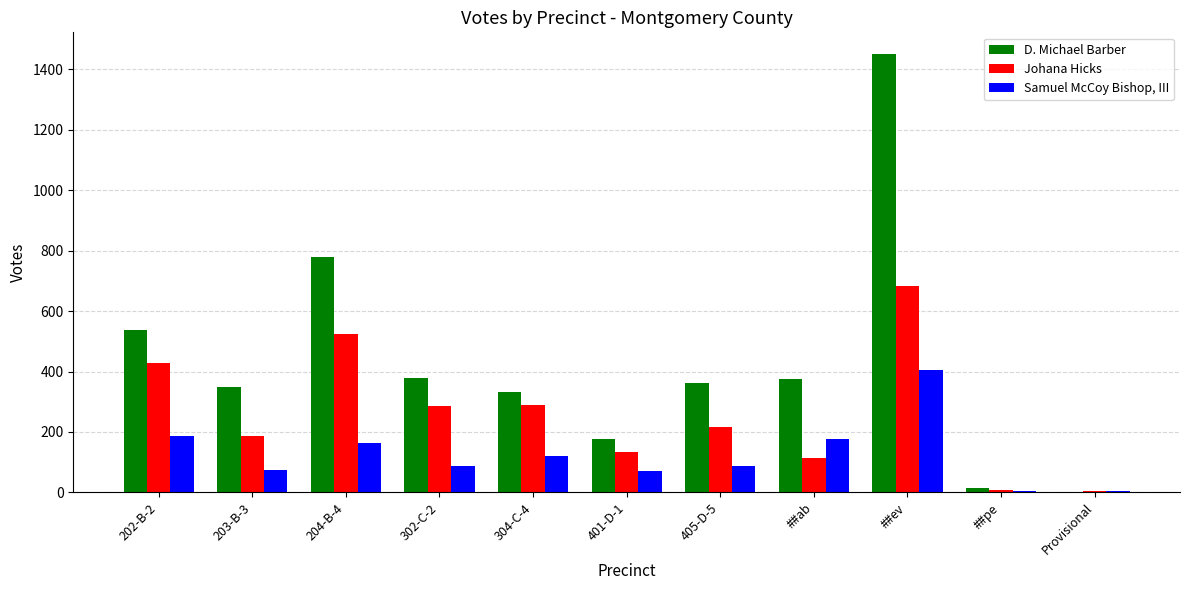

At which category is the sum across all series the highest?

##ev